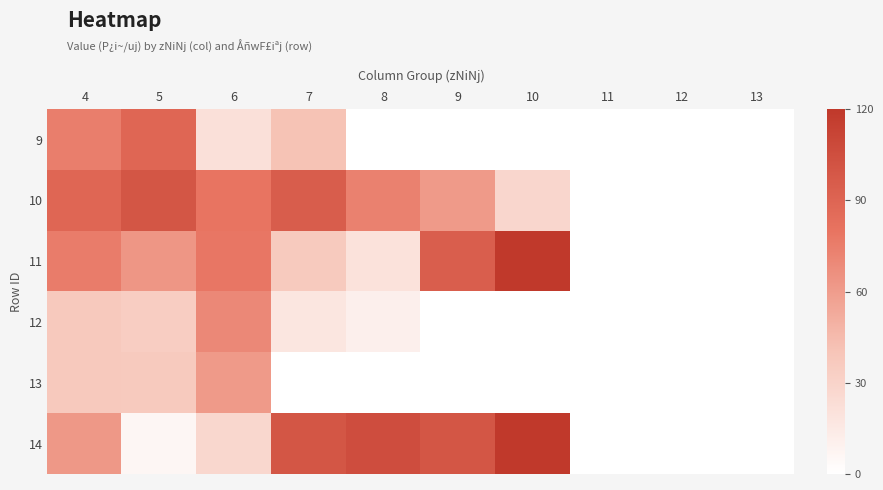

Which has a higher value, 9 or 7?

7